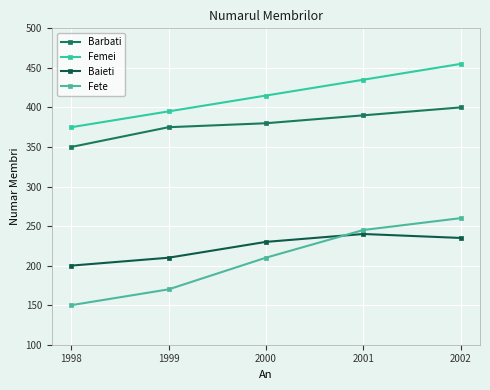

True or false: Baieti and Femei cross at least once.

False